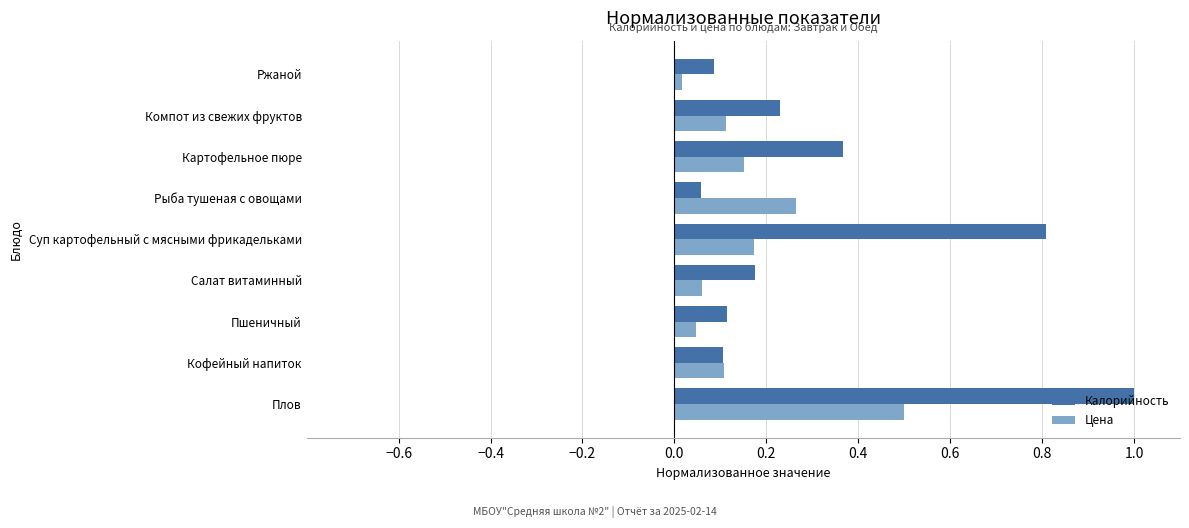

List the series in order of their overall mean, lowest first.

Цена, Калорийность